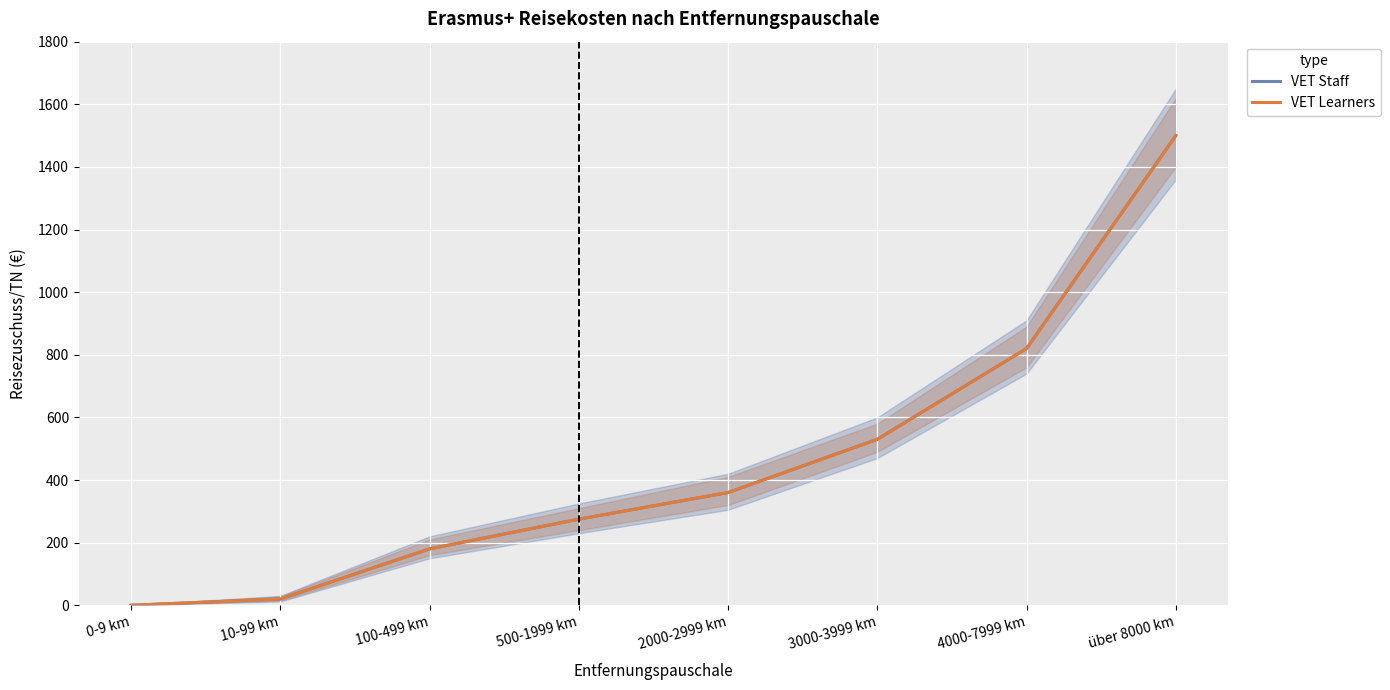

What is the value of the VET Staff point at the 2nd from the left?

20